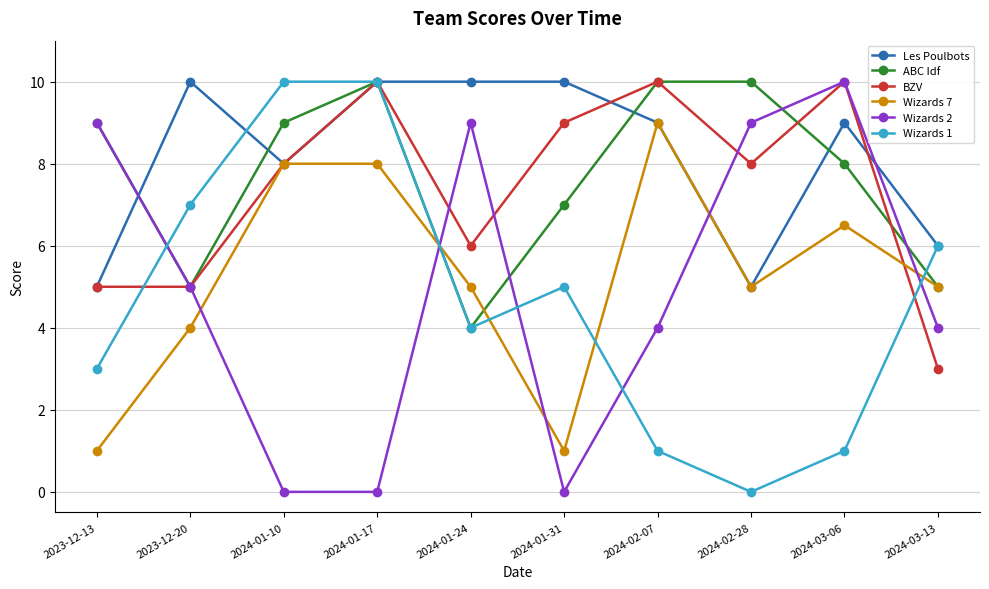

At which category is the sum across all series the highest?

2024-01-17